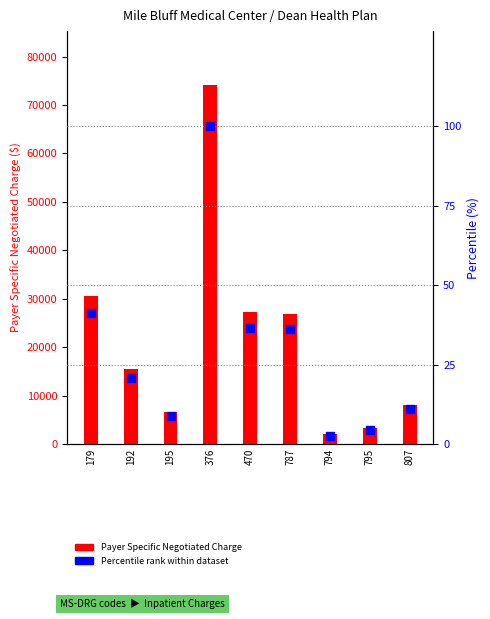

Which has a higher value, 794 or 195?

195